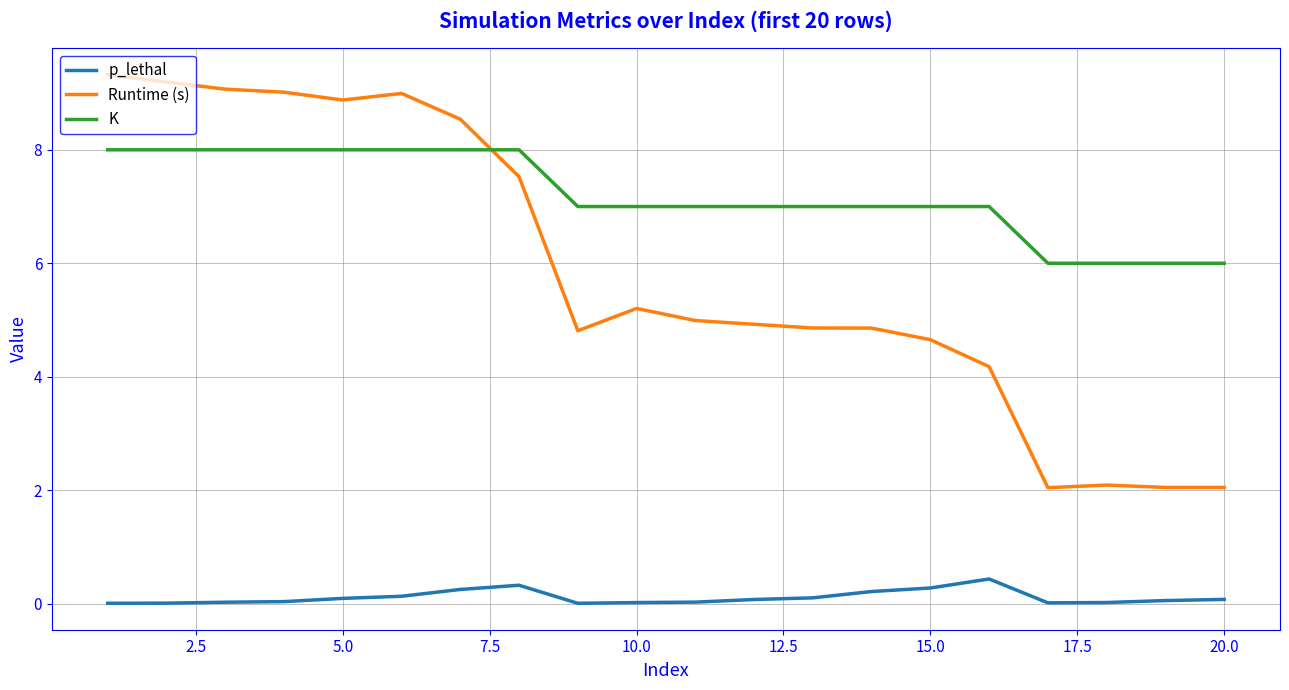

After their last crossing, which series has the higher values: Runtime (s) or K?

K